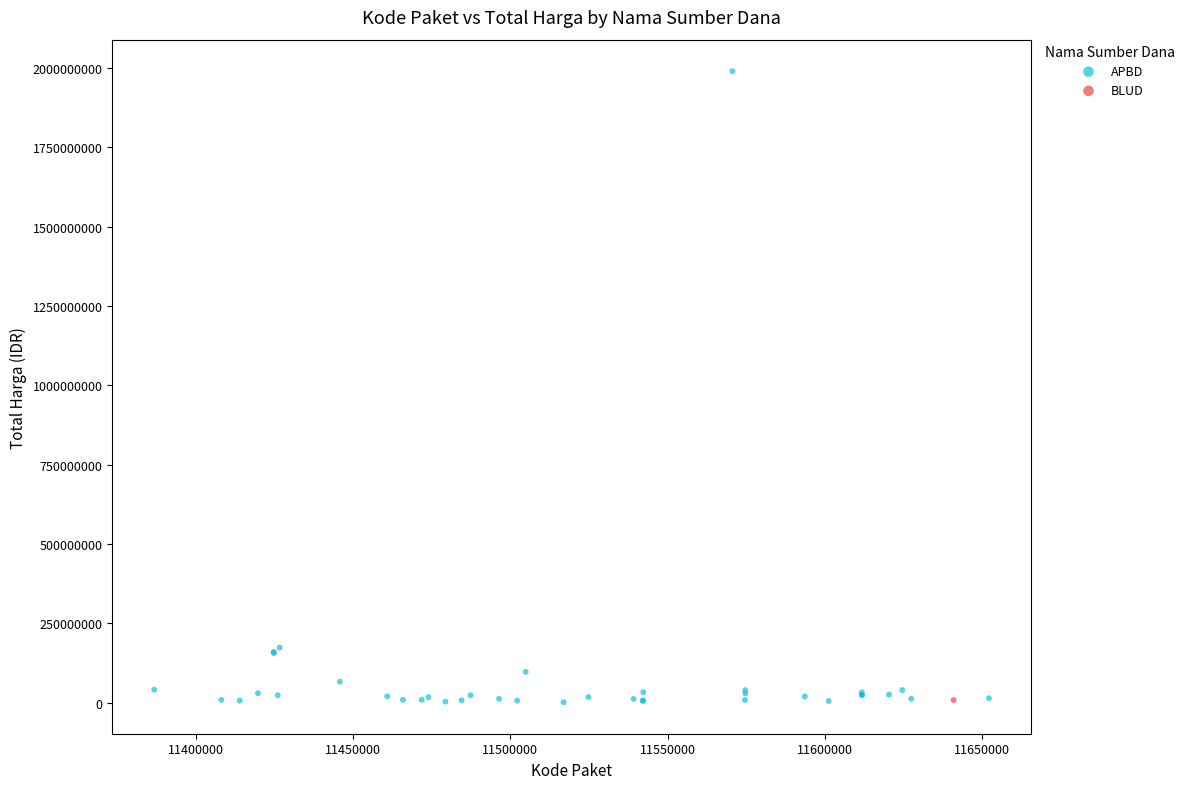

What are all the series names shown in the legend?

APBD, BLUD